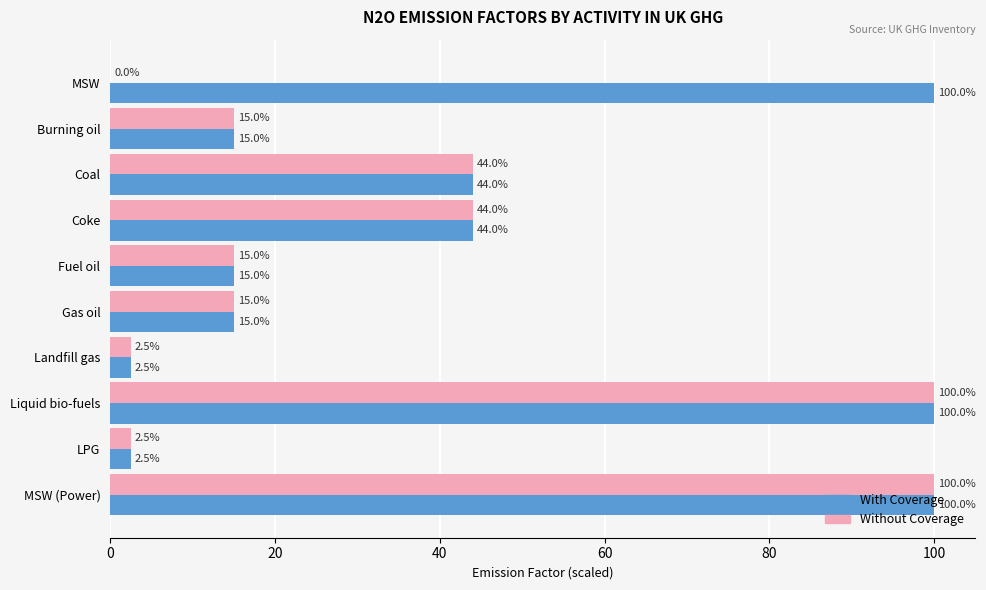

How many distinct data groups are displayed?

2